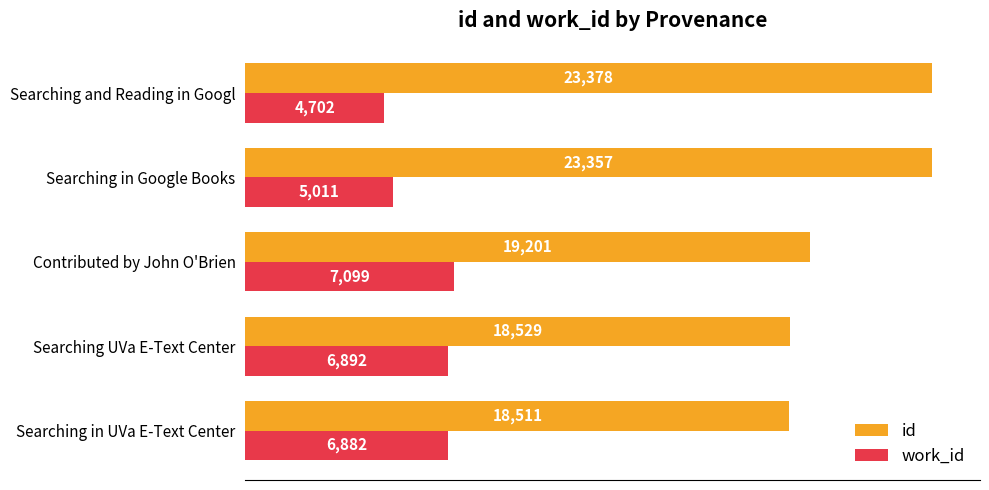

What is the difference between the second highest and second lowest values in the work_id series?

1881.0